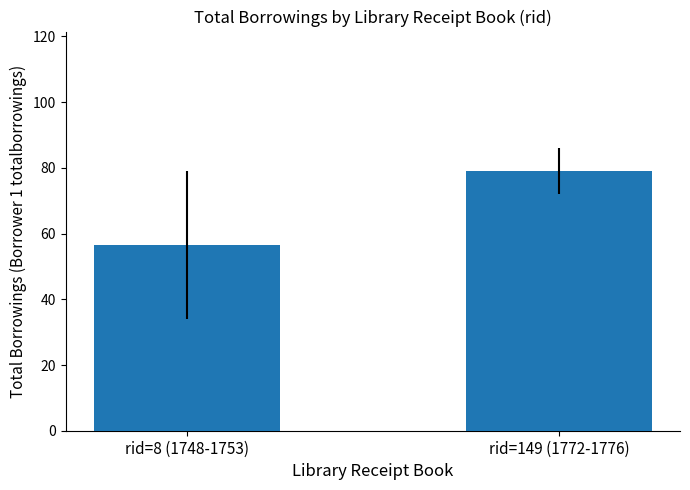

The value at rid=8 (1748-1753) is 92.8. True or false?

False